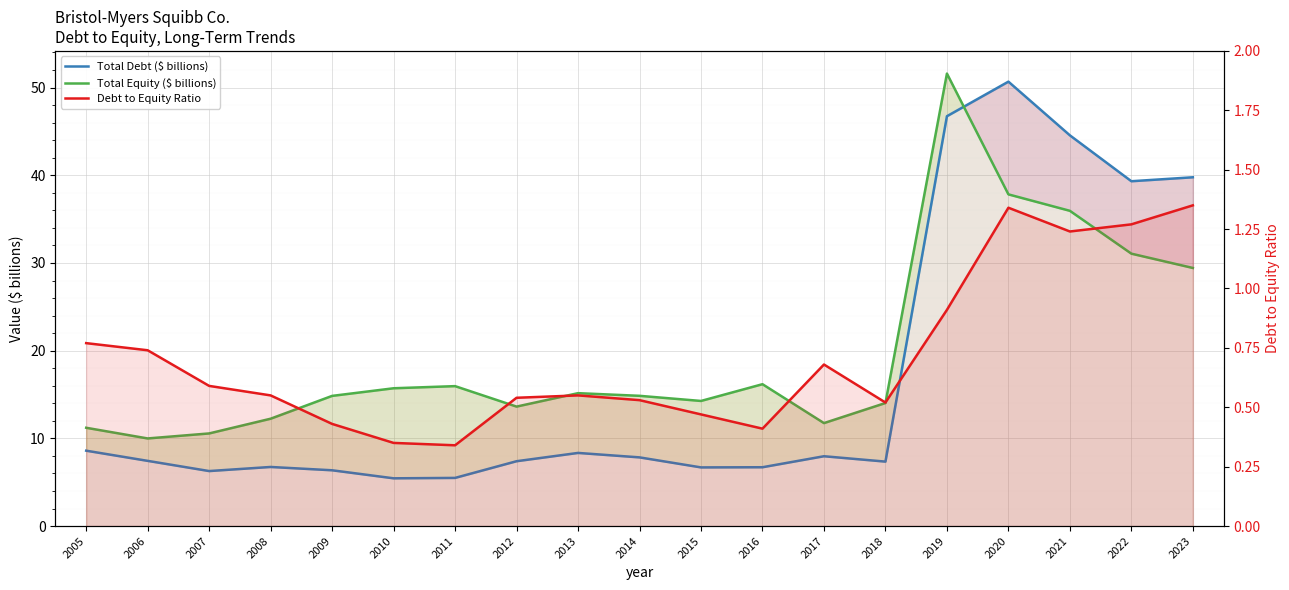

Rank the categories by Total Equity ($ billions) value from lowest to highest.

2006, 2007, 2005, 2017, 2008, 2012, 2018, 2015, 2009, 2014, 2013, 2010, 2011, 2016, 2023, 2022, 2021, 2020, 2019